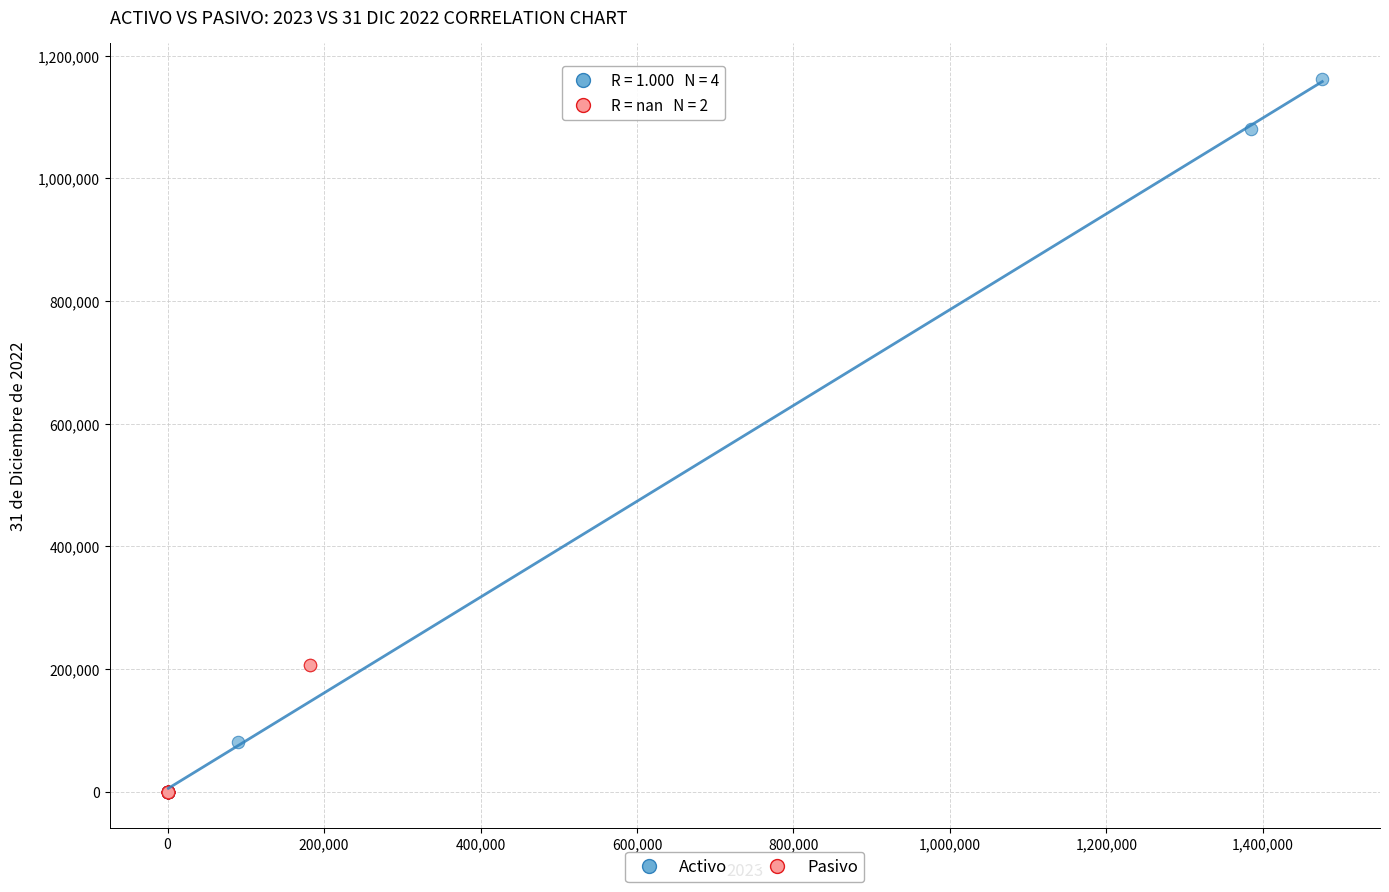

Which series contains the highest Y value?

Activo